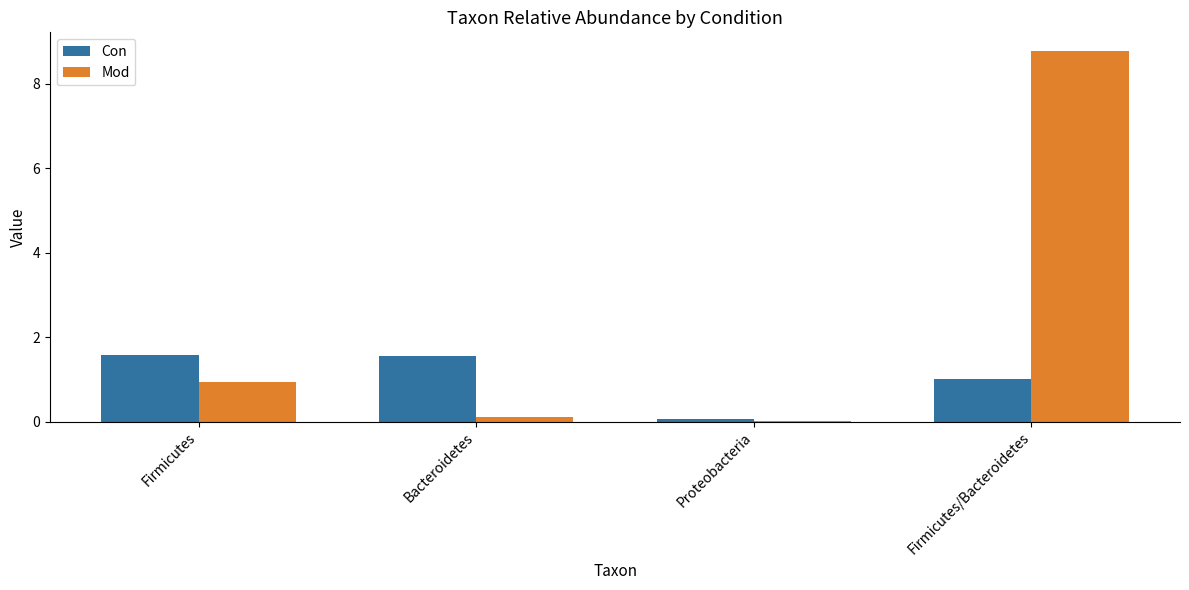

How many groups of bars are there?

4